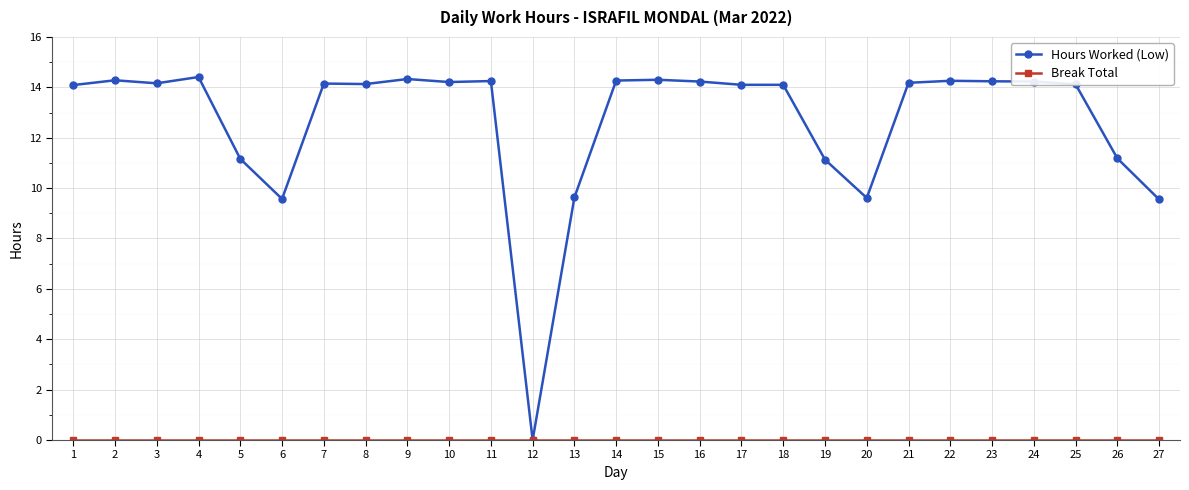

Is it true that Hours Worked (Low) equals 14.3 at 9?

True